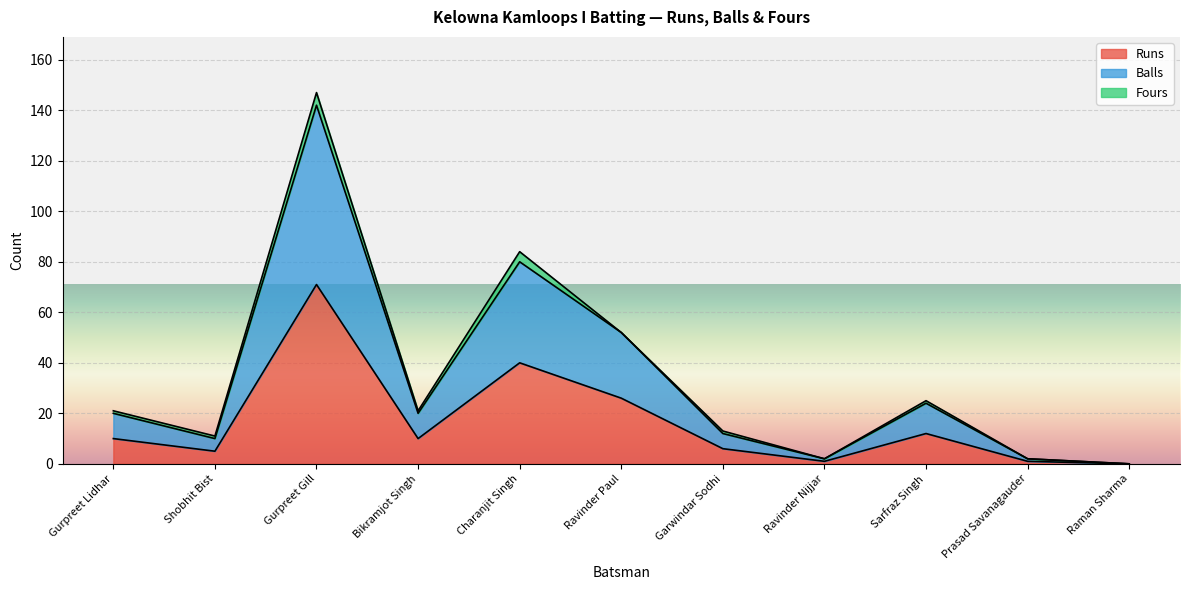

True or false: Runs and Balls intersect in this chart.

False